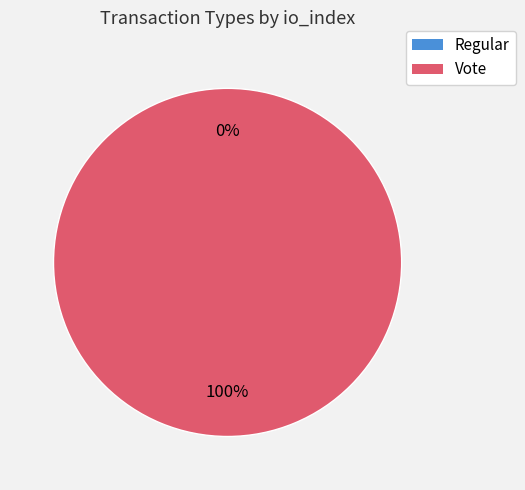

Does Vote account for over 50% of the chart?

Yes